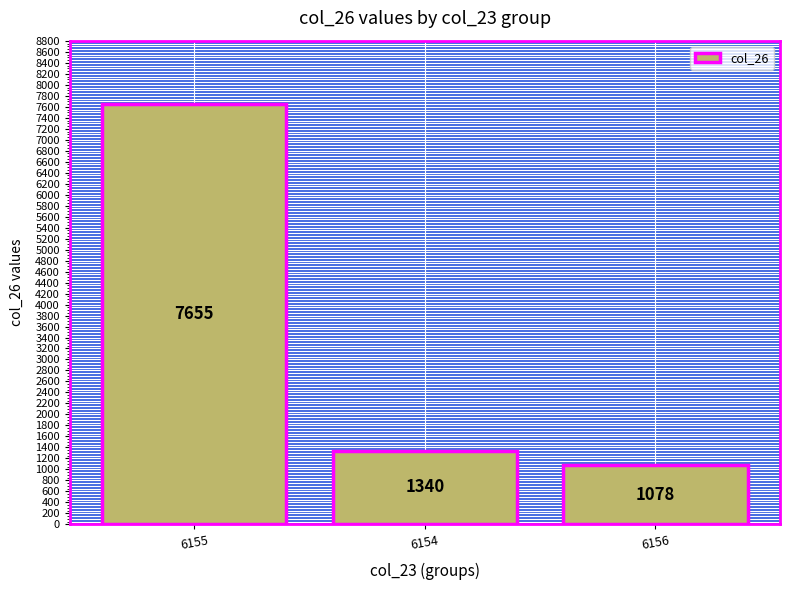

What is the average value?

3357.8